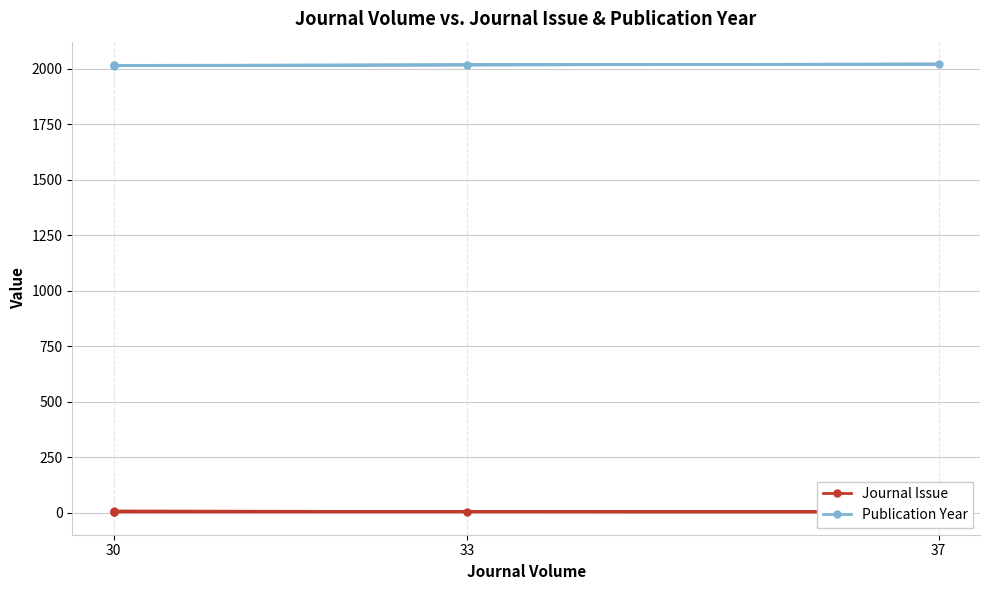

True or false: Journal Issue has a value of 3 at 37.

True